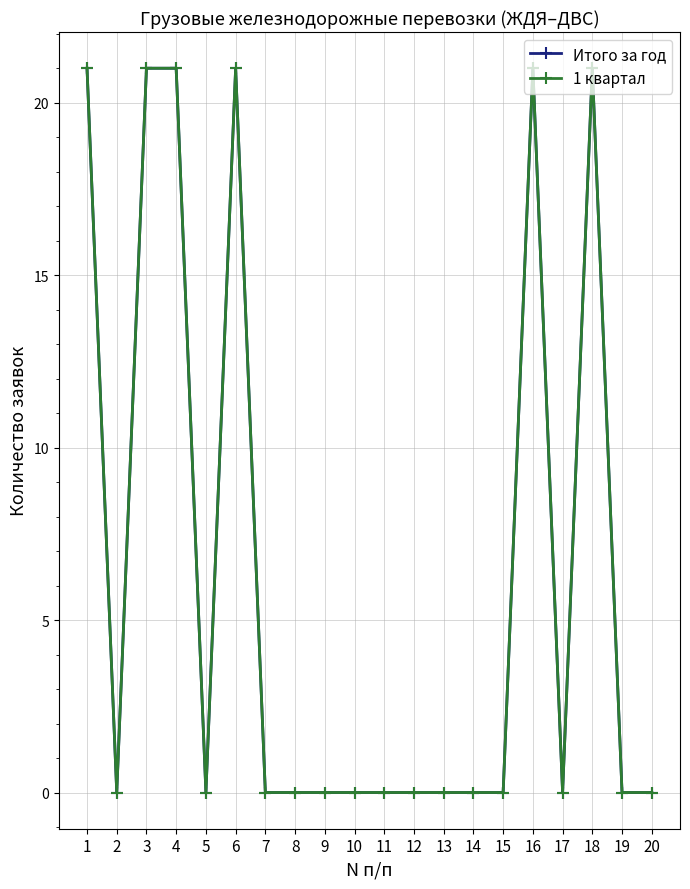

Does the chart have visible grid lines?

Yes